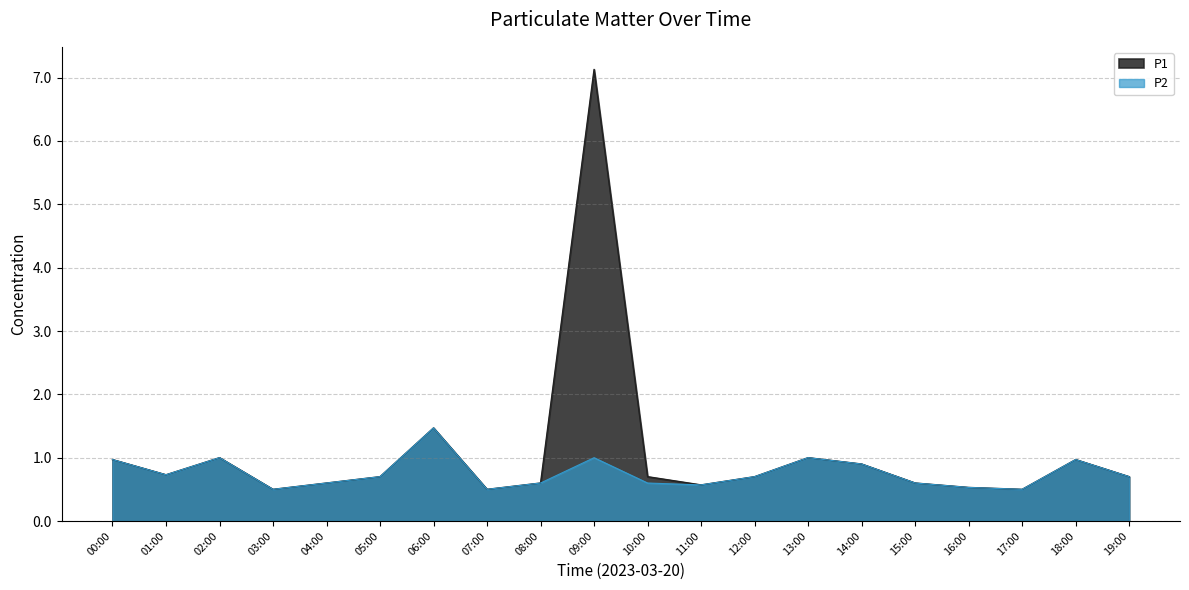

What is the sum of all P1 values?

21.4